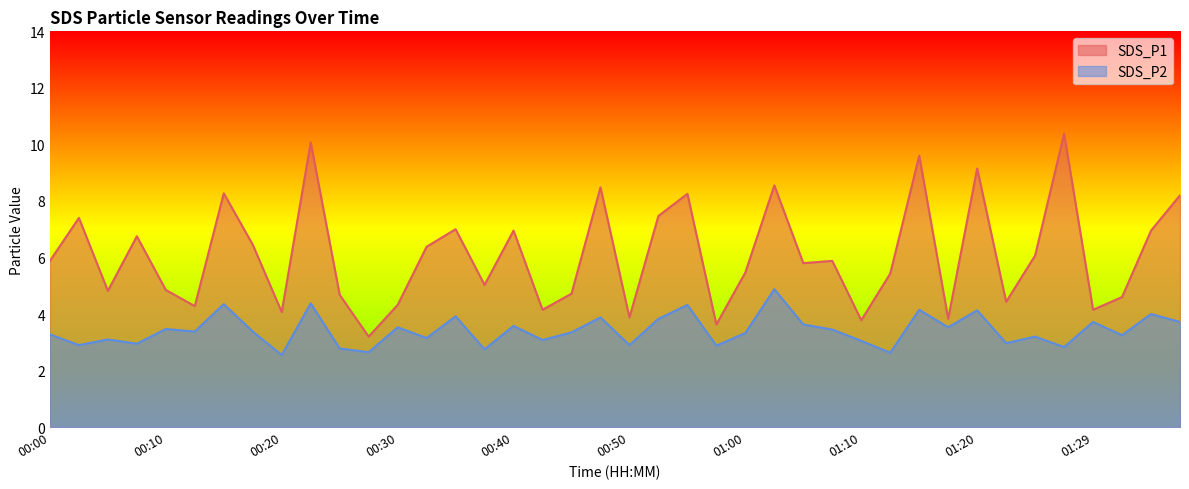

Which category has the highest value in the SDS_P2 series?

01:02